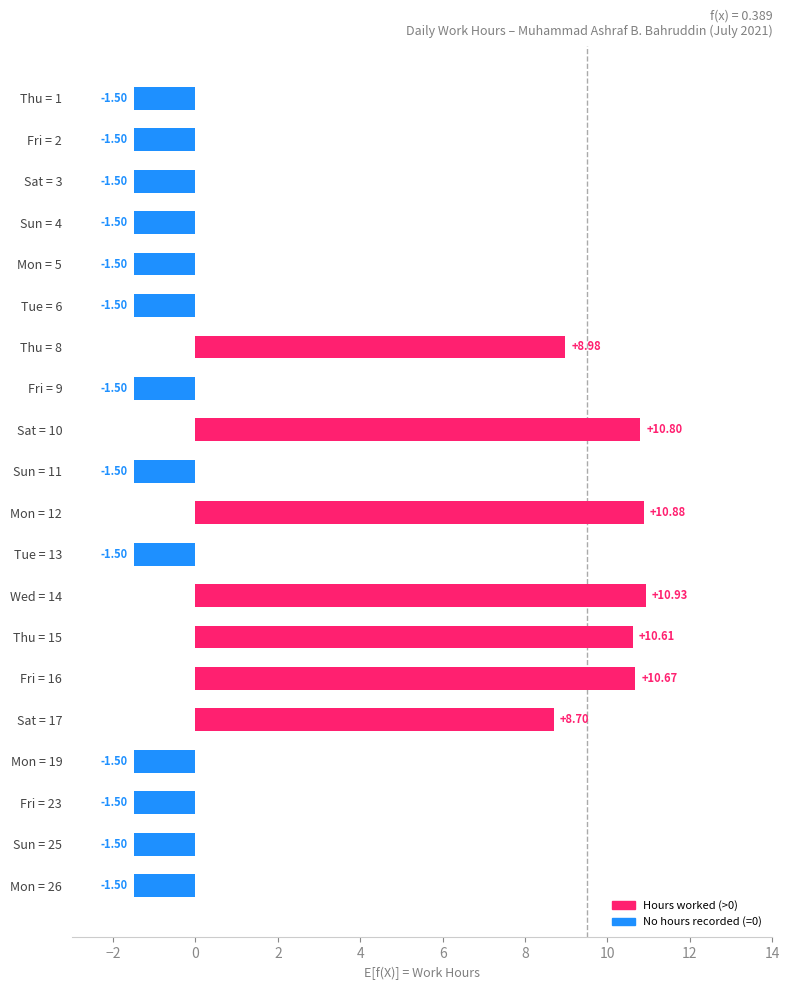

What is the average value?

2.6